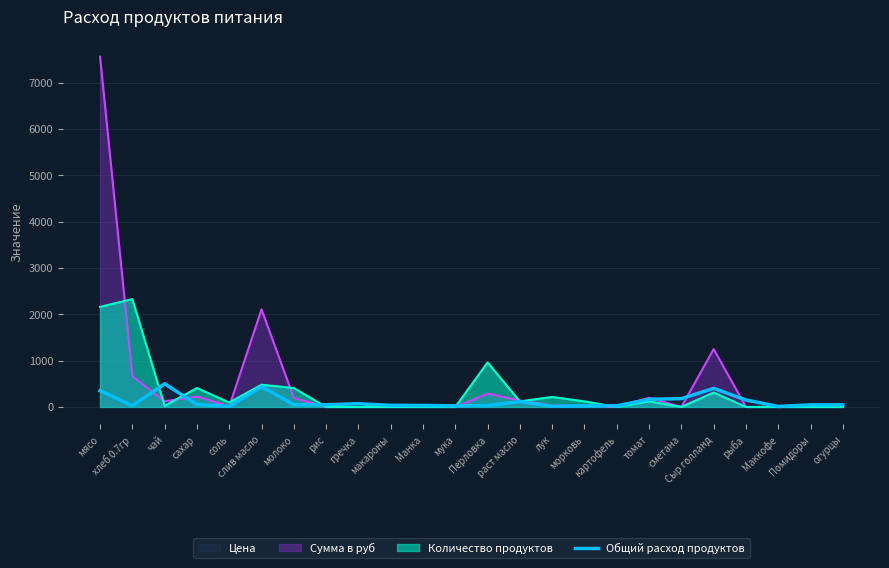

At which category does the chart reach its minimum across all series?

Маккофе